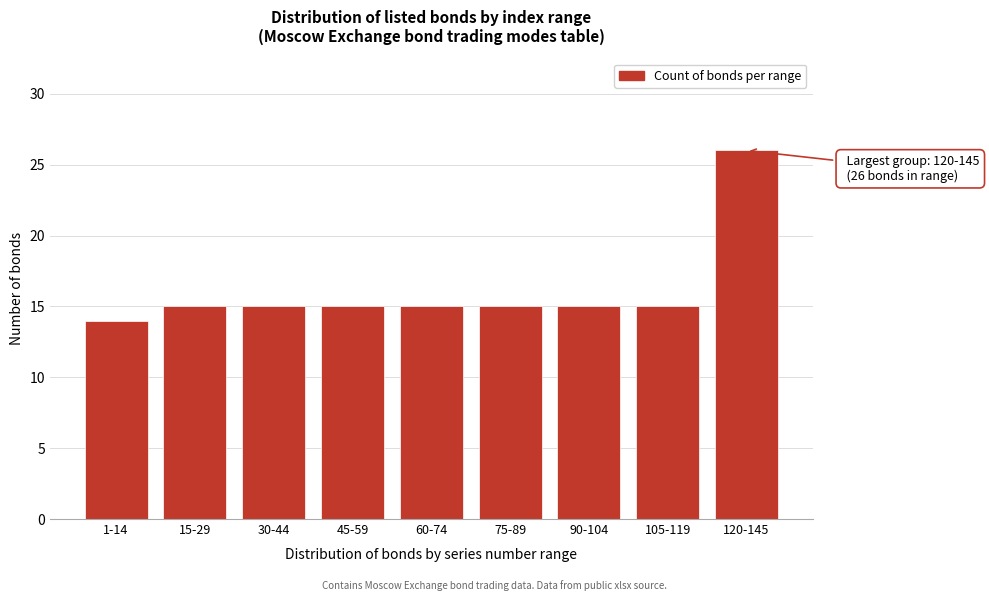

Reading left to right, extract all data points from this chart.

14	15	15	15	15	15	15	15	26